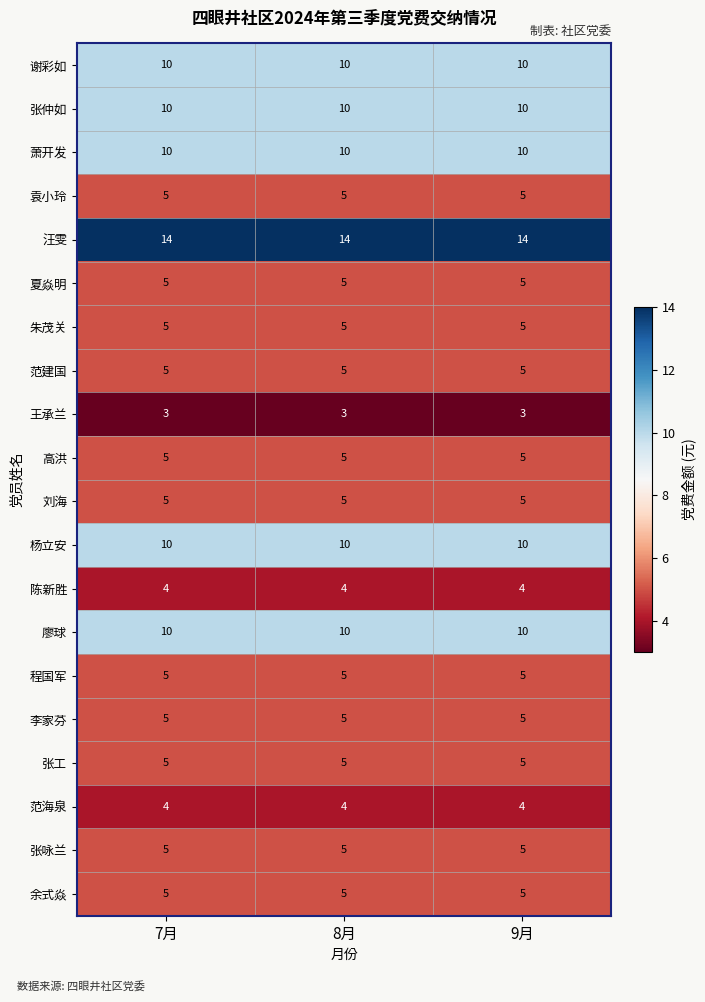

The 朱茂关 series shows 5 at 9月. True or false?

True